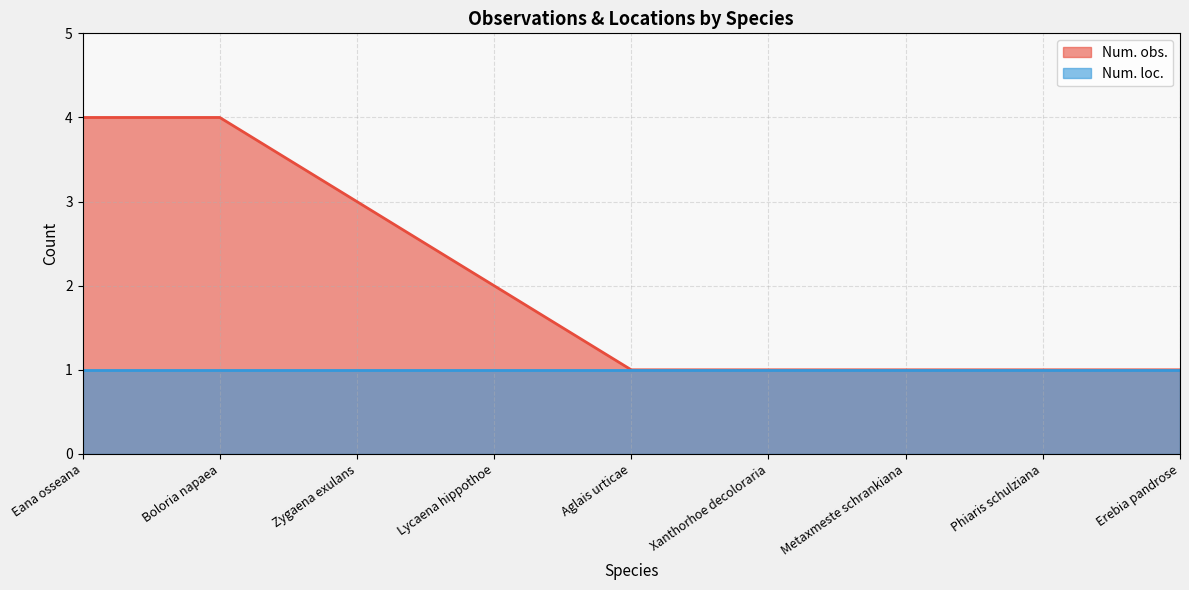

Reading left to right, list all the values displayed in this chart.

Eana osseana=4	Boloria napaea=4	Zygaena exulans=3	Lycaena hippothoe=2	Aglais urticae=1	Xanthorhoe decoloraria=1	Metaxmeste schrankiana=1	Phiaris schulziana=1	Erebia pandrose=1